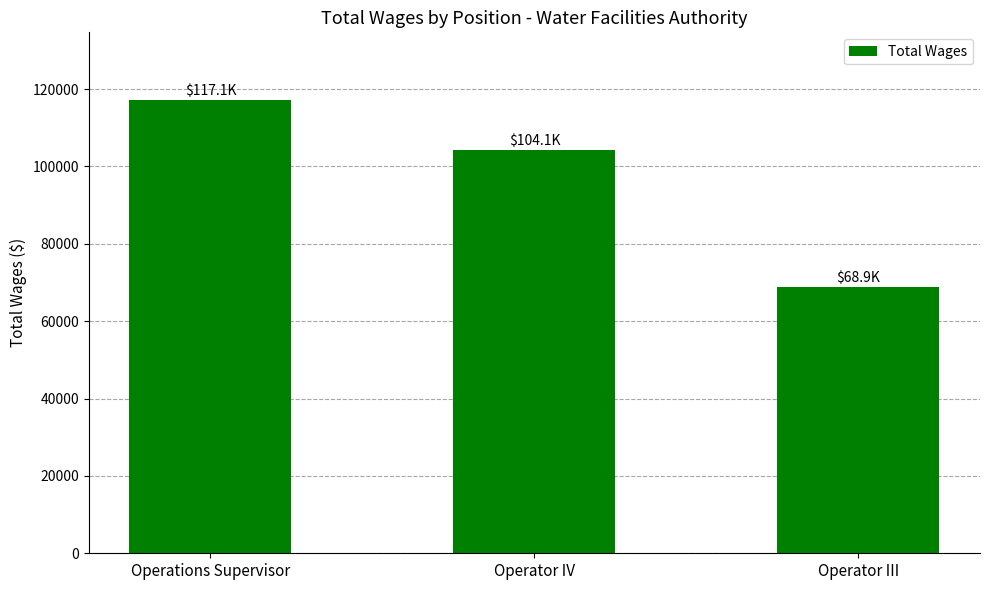

Which category has the lowest value across all series?

Operator III